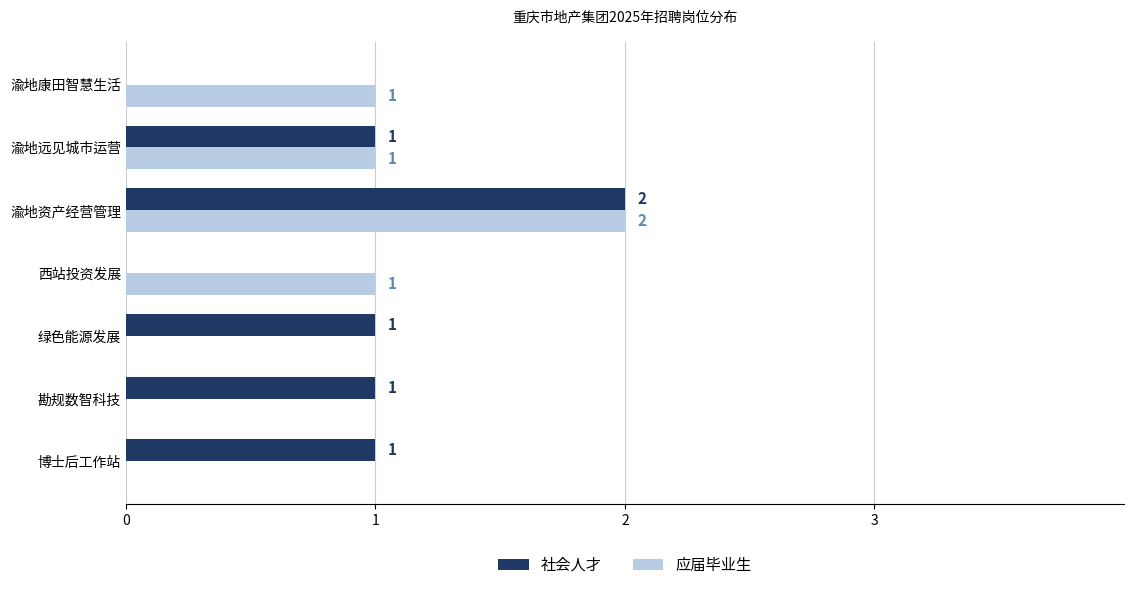

The 应届毕业生 series shows 1 at 勘规数智科技. True or false?

False